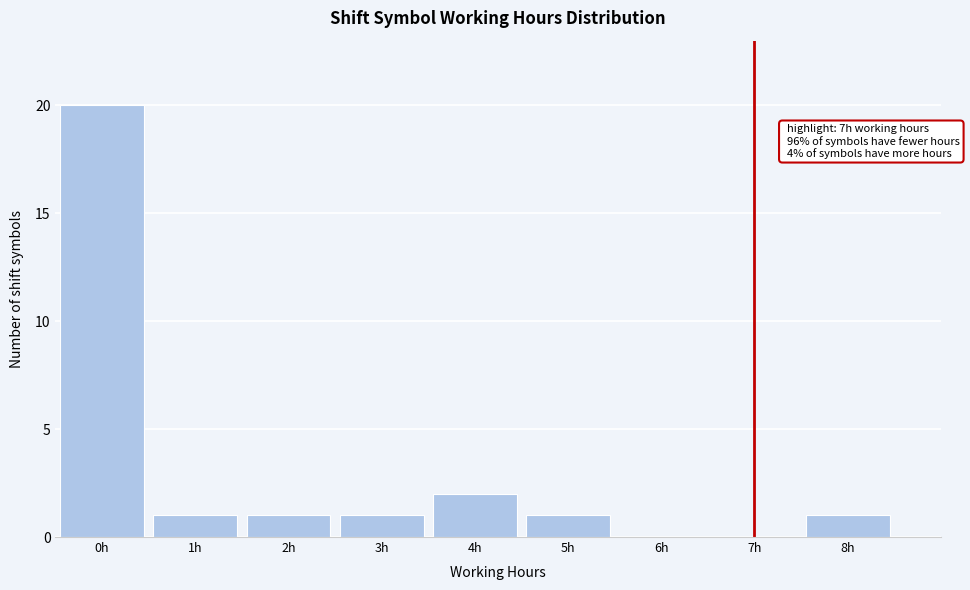

Which range on the x-axis has the tallest bar?

-0.5 to 0.5